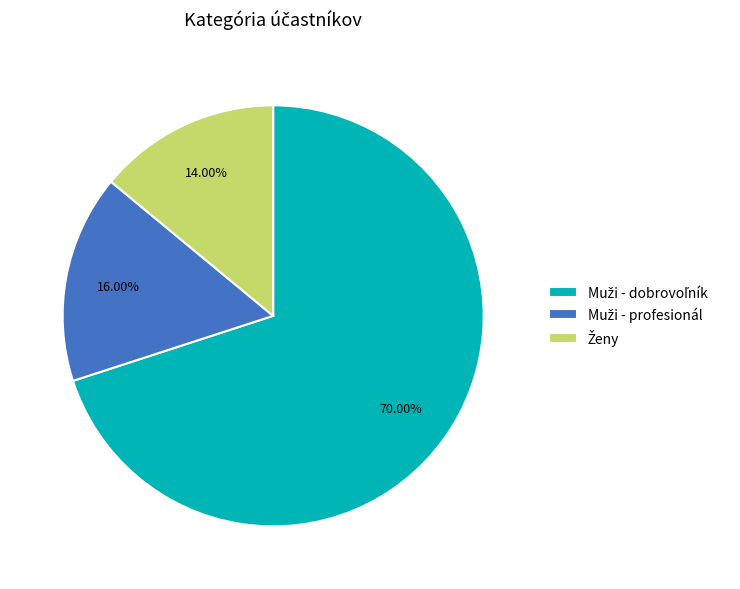

Which category has the smallest portion of the pie?

Ženy